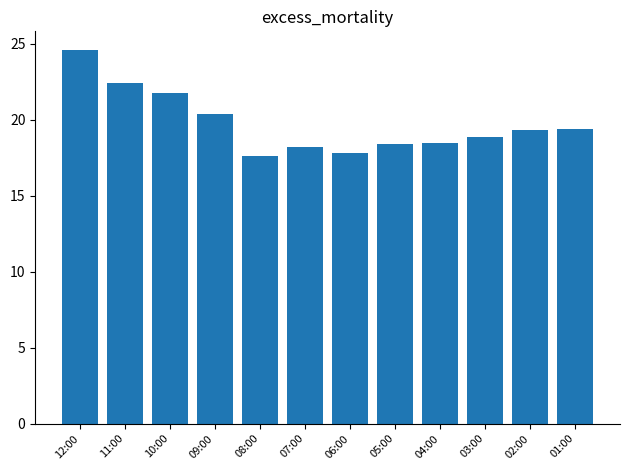

The value at 08:00 is 30.0. True or false?

False